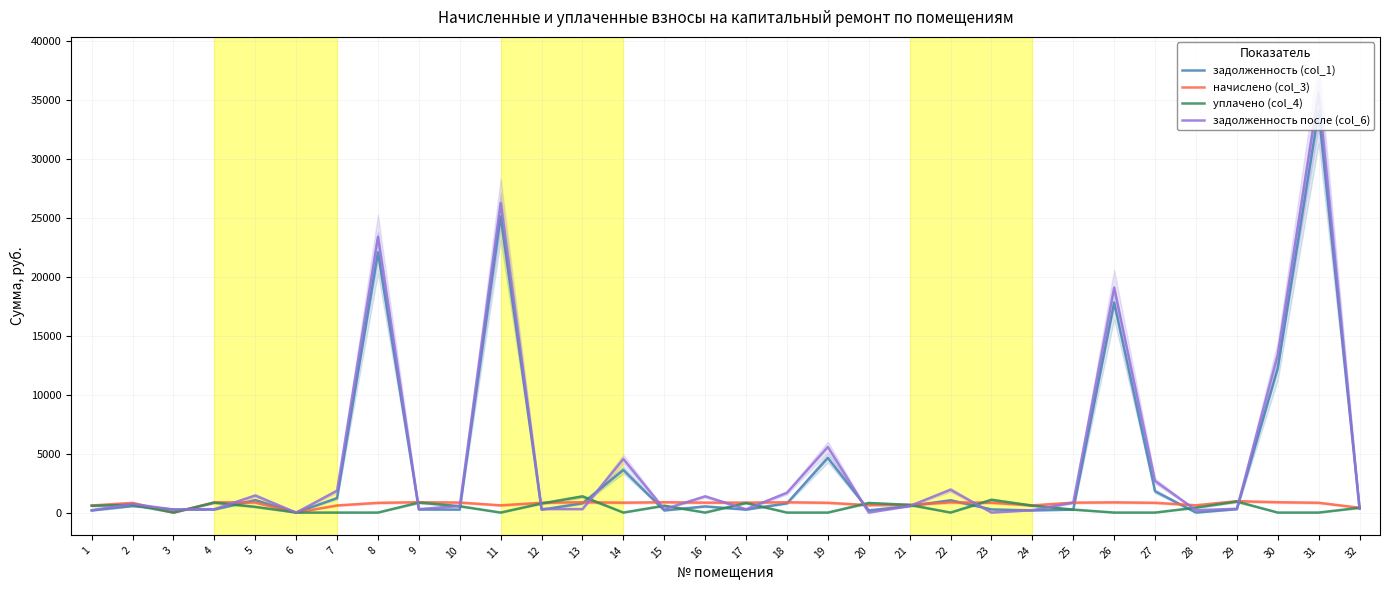

True or false: задолженность (col_1) has more than 0 points higher than both neighbors.

True